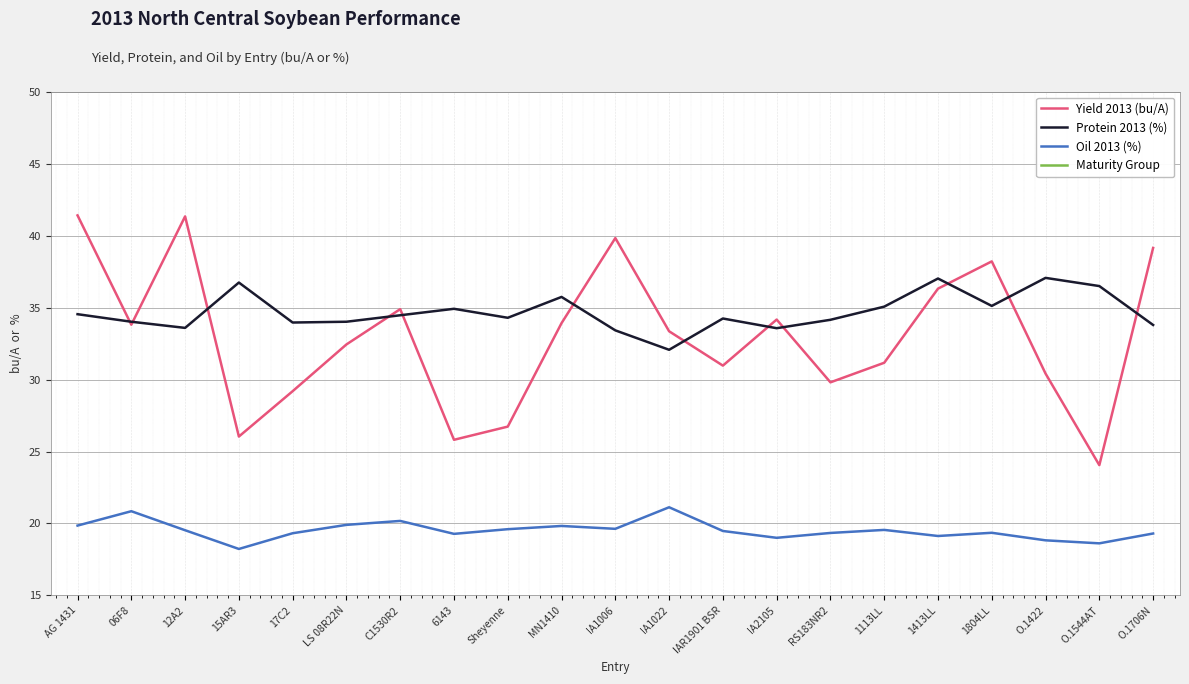

What is the difference between the Oil 2013 (%) values at O.1706N and IA1006?

0.3